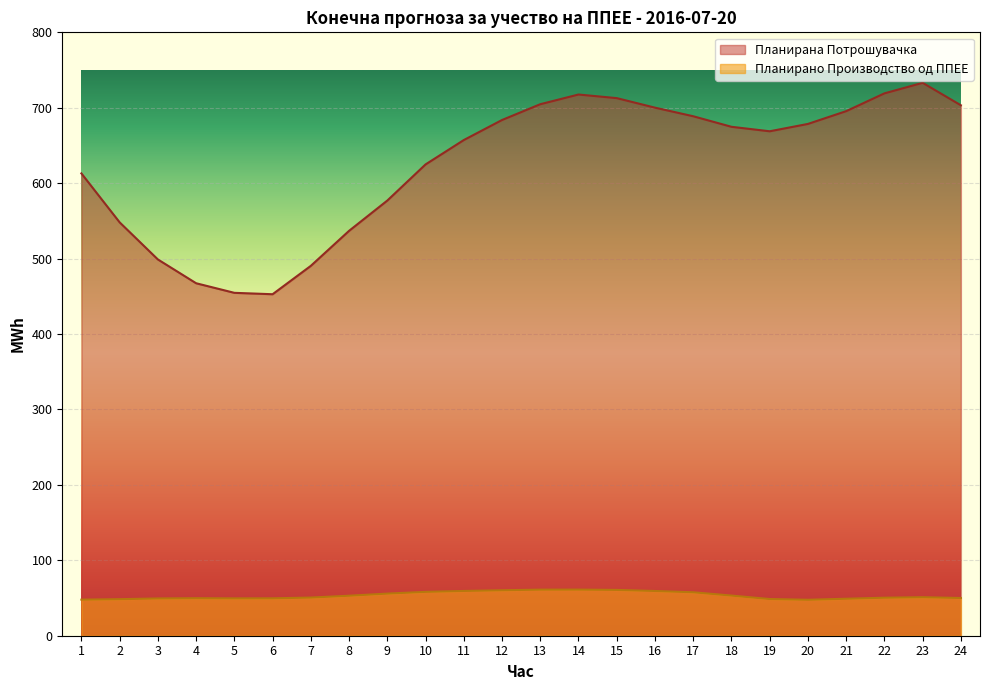

Reading right to left, what are all the values shown in this chart?

Планирано Производство од ППЕЕ: 24=50.0	23=51.1	22=50.4	21=49.0	20=47.7	19=48.7	18=53.2	17=57.6	16=59.3	15=60.7	14=61.2	13=61.1	12=60.3	11=59.4	10=58.2	9=55.8	8=53.0	7=50.6	6=49.6	5=49.5	4=49.8	3=49.4	2=48.5	1=47.8
Планирана Потрошувачка: 24=703.3	23=733.1	22=719.1	21=695.5	20=678.6	19=668.8	18=674.8	17=688.7	16=700.1	15=712.8	14=717.6	13=704.7	12=683.8	11=657.2	10=624.9	9=577.0	8=536.8	7=490.4	6=452.8	5=454.6	4=467.3	3=498.9	2=548.1	1=613.0